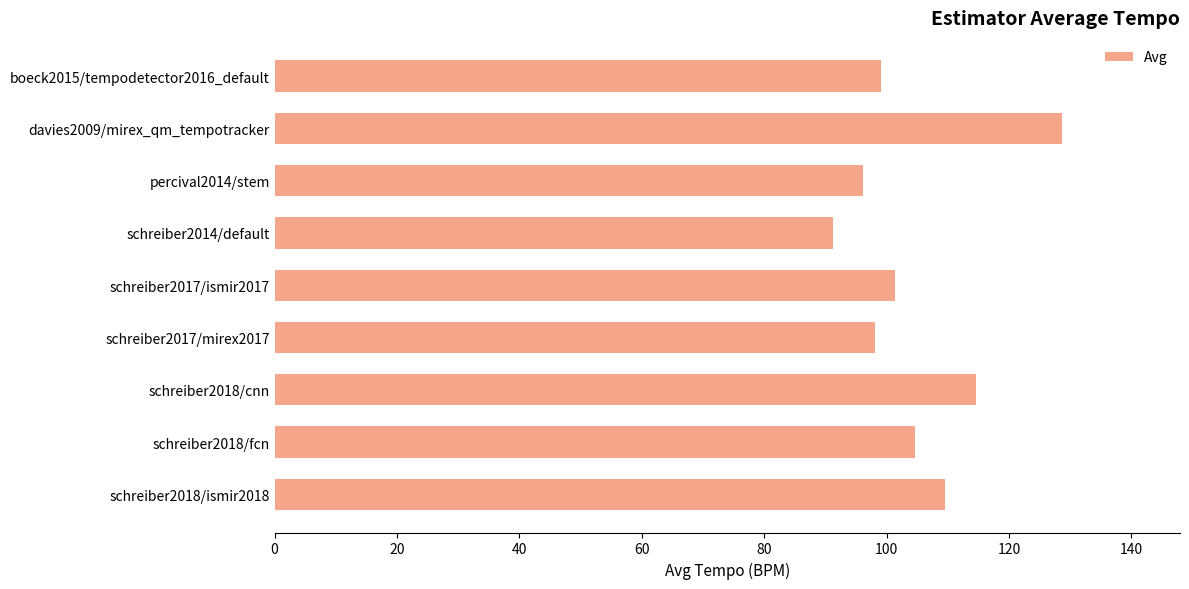

The value at davies2009/mirex_qm_tempotracker is 228.2. True or false?

False